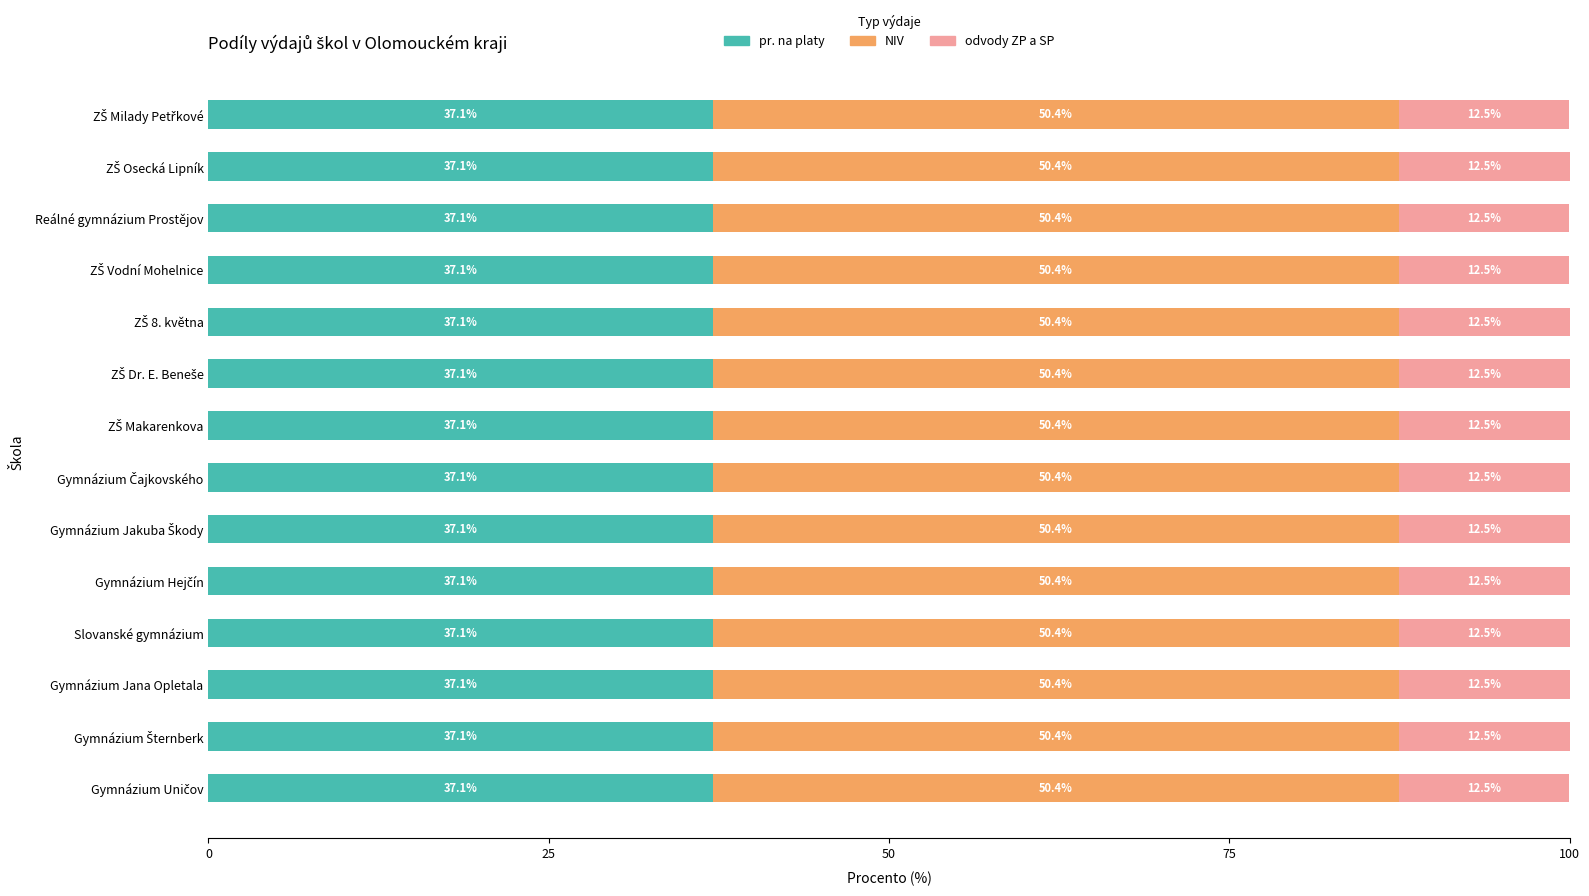

What is the lowest value of the pr. na platy series?

37.1